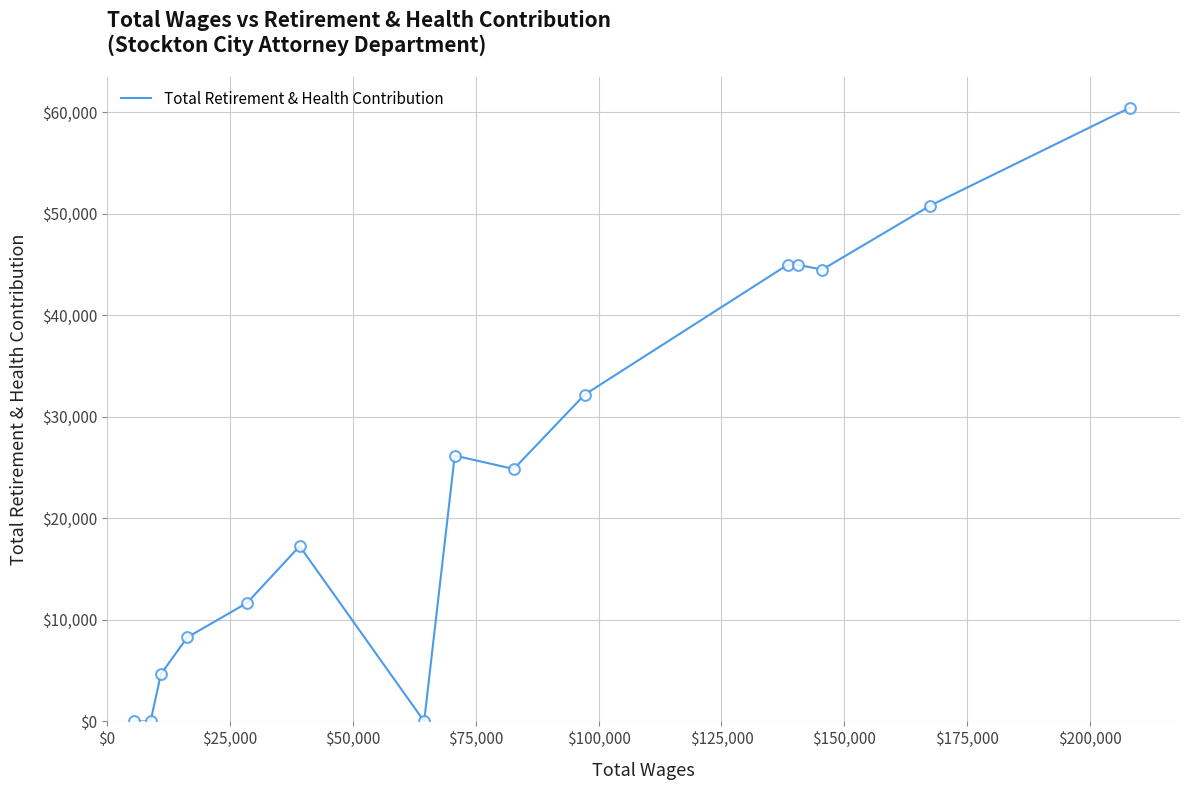

What is the difference between the maximum and minimum values?

60460